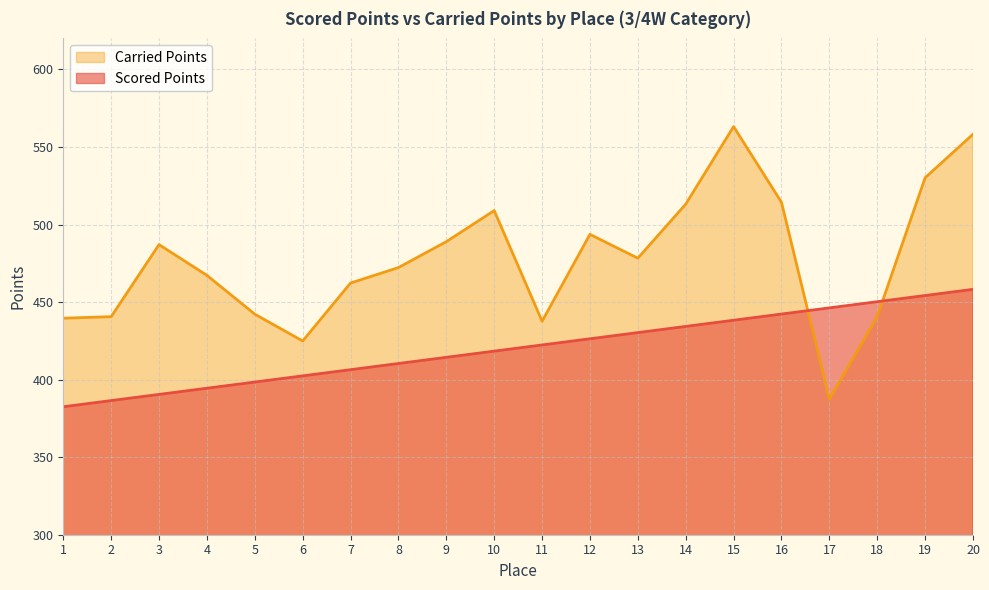

Reading left to right, what are all the values shown in this chart?

Scored Points: 1=382.5	2=386.5	3=390.5	4=394.5	5=398.4	6=402.4	7=406.4	8=410.4	9=414.4	10=418.4	11=422.3	12=426.3	13=430.3	14=434.3	15=438.3	16=442.3	17=446.3	18=450.2	19=454.2	20=458.2
Carried Points: 1=439.6	2=440.6	3=487.1	4=467.2	5=442.2	6=424.9	7=462.3	8=472.2	9=488.9	10=509.0	11=437.6	12=493.7	13=478.3	14=513.1	15=563.1	16=514.3	17=387.4	18=440.7	19=530.2	20=558.2